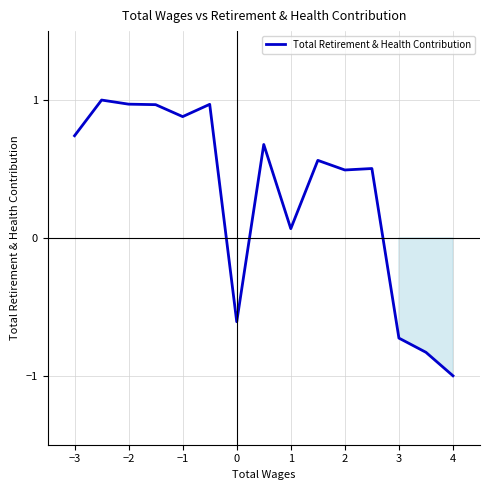

Does the chart have visible grid lines?

Yes